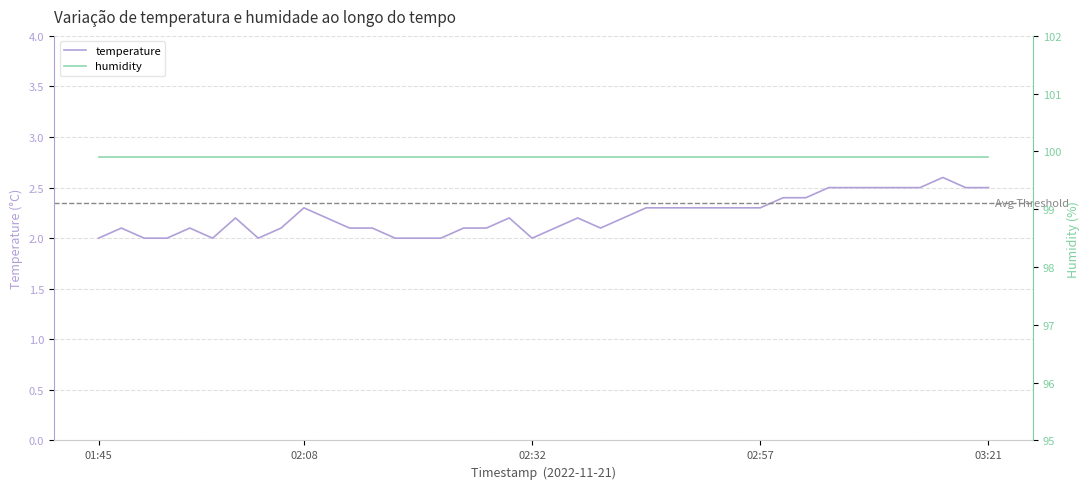

What is the value of the humidity point at the 24th from the left?

99.9